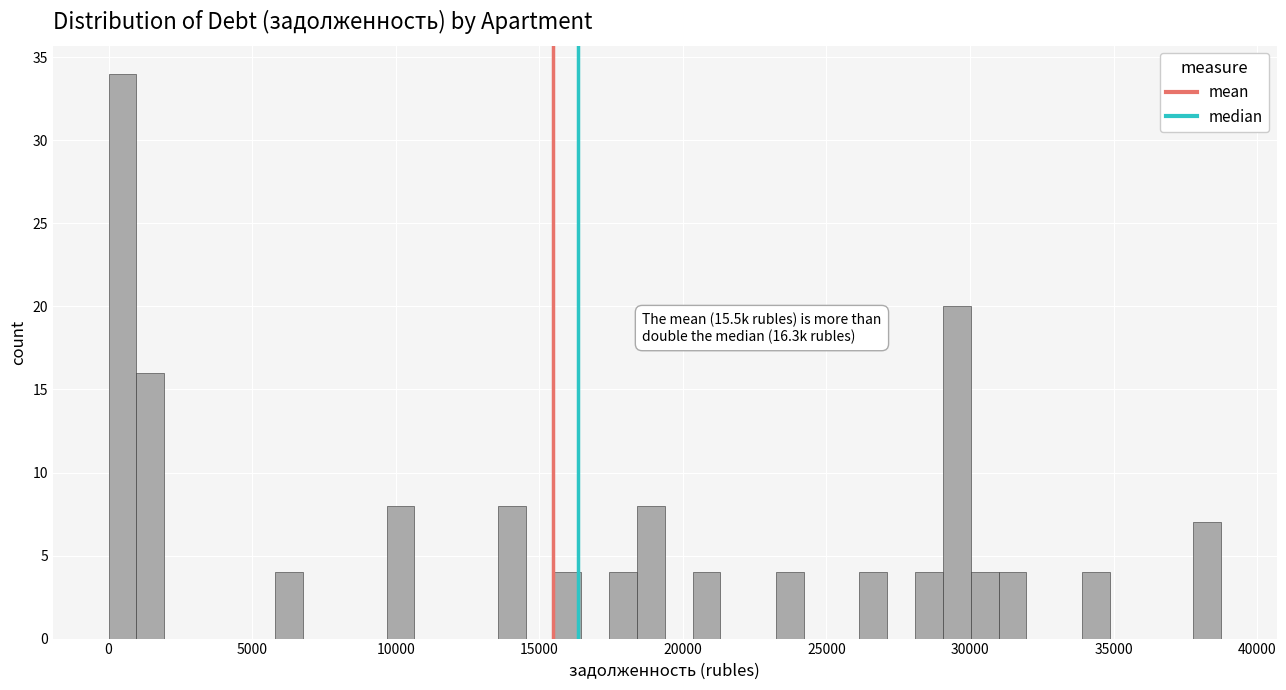

Around what value on the x-axis is the tallest bar? Give the approximate position of its centre, as read against the axis.

500